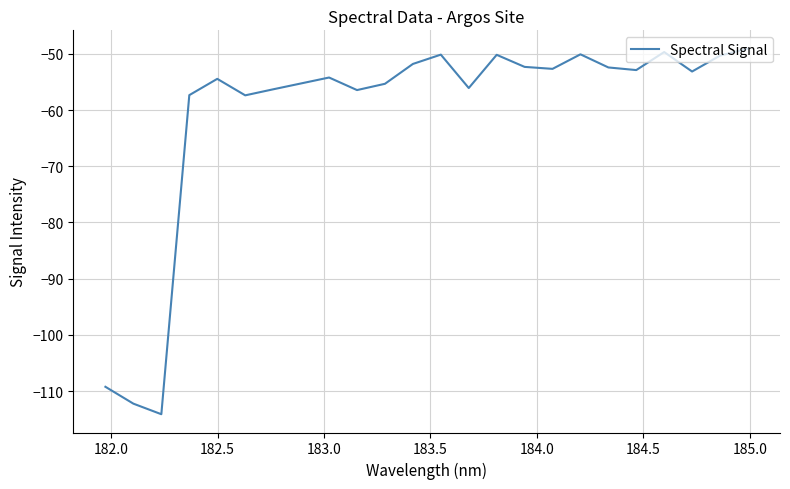

What is the smallest value displayed?

-114.1